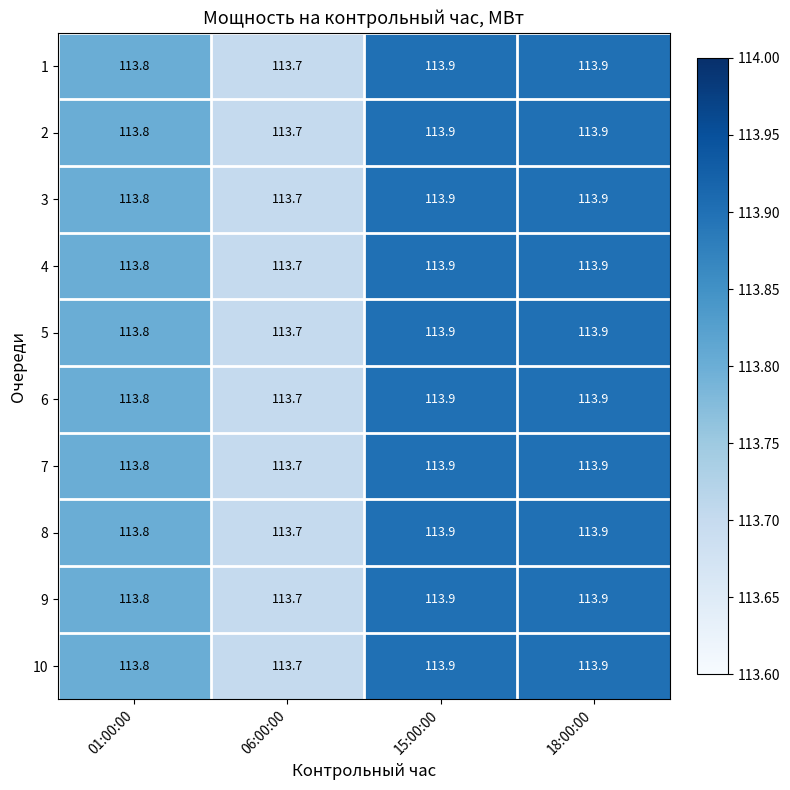

The 6 series shows 174.3 at 01:00:00. True or false?

False